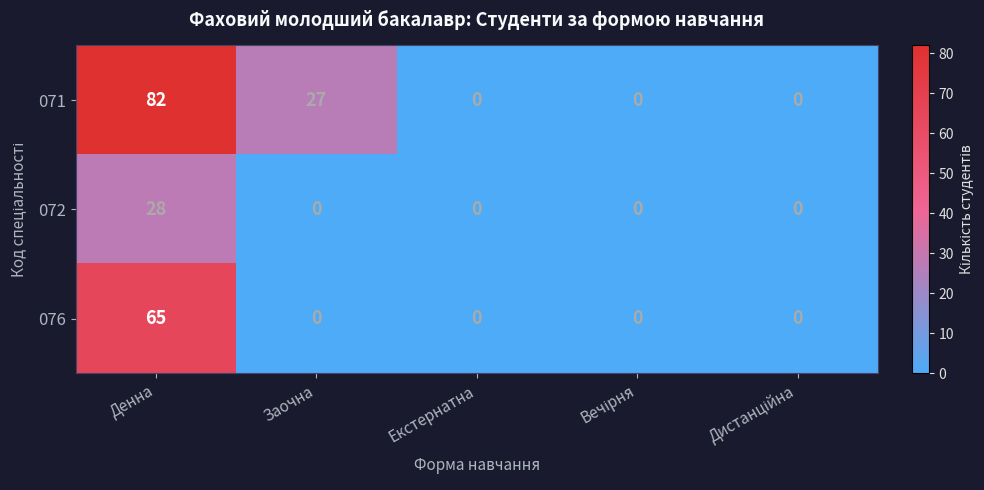

At which category does the chart reach its peak across all series?

Денна